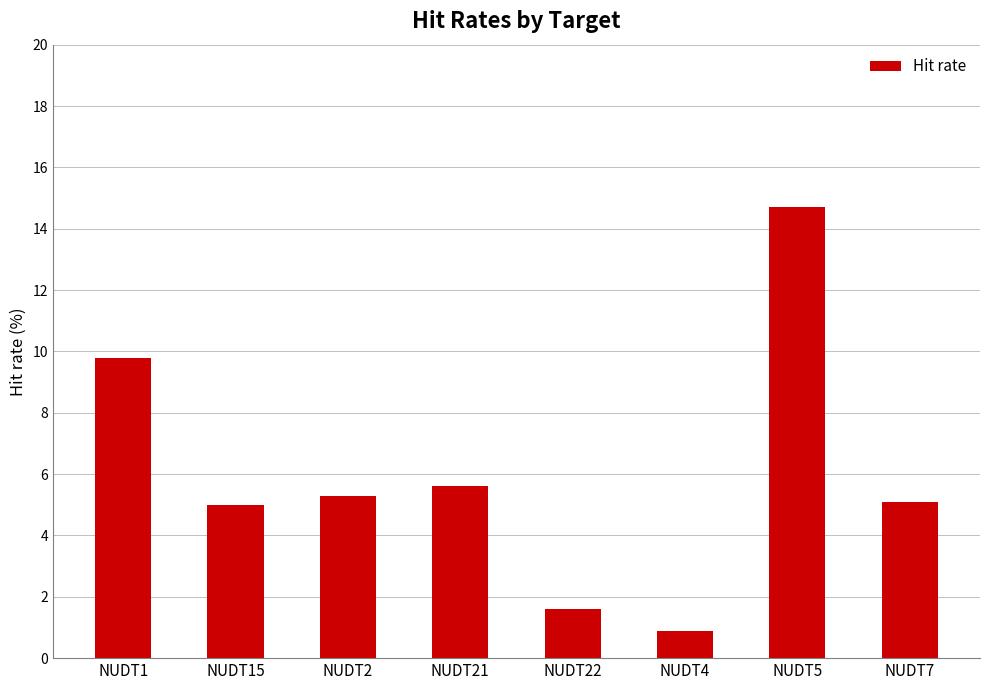

Count the number of categories in the chart.

8